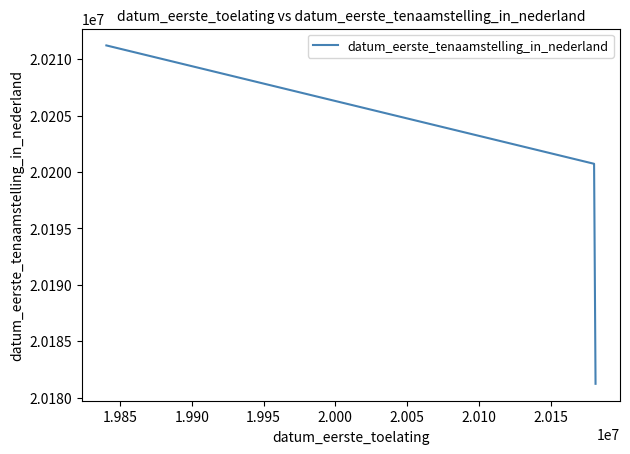

How many values are below 20200722?

1